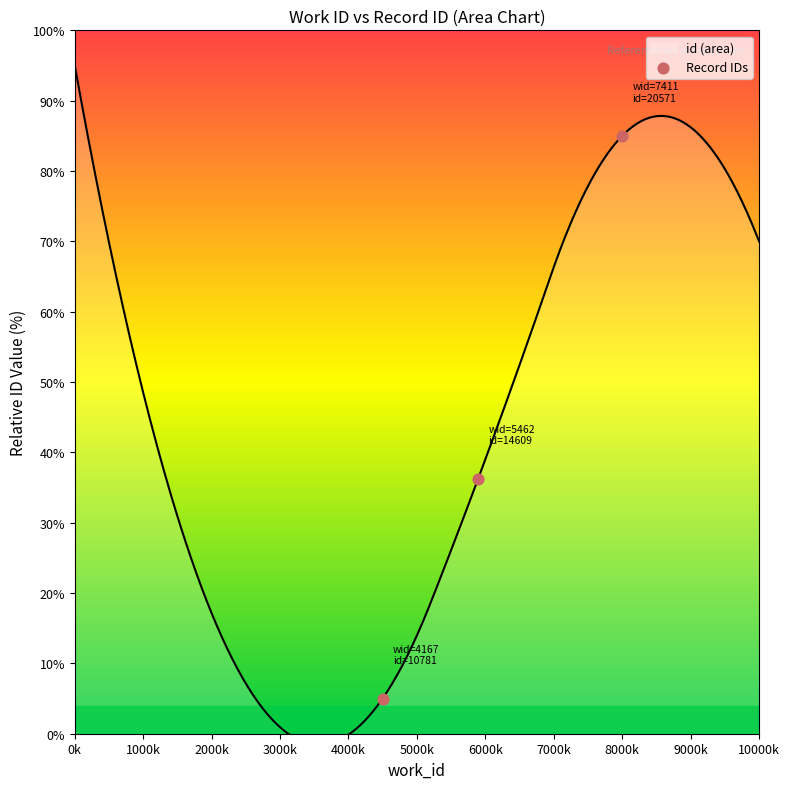

Which has a higher value, 4167 or 7411?

7411